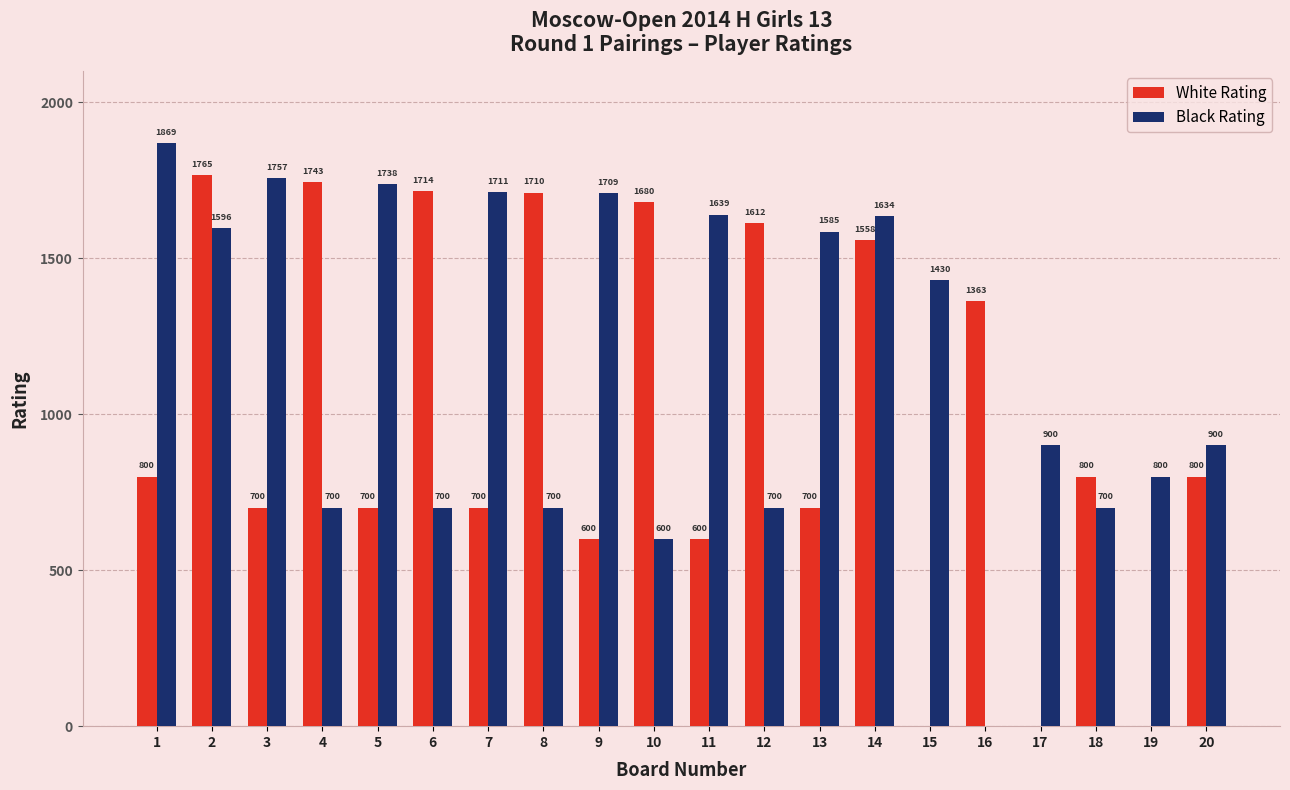

What is the maximum value for White Rating?

1765